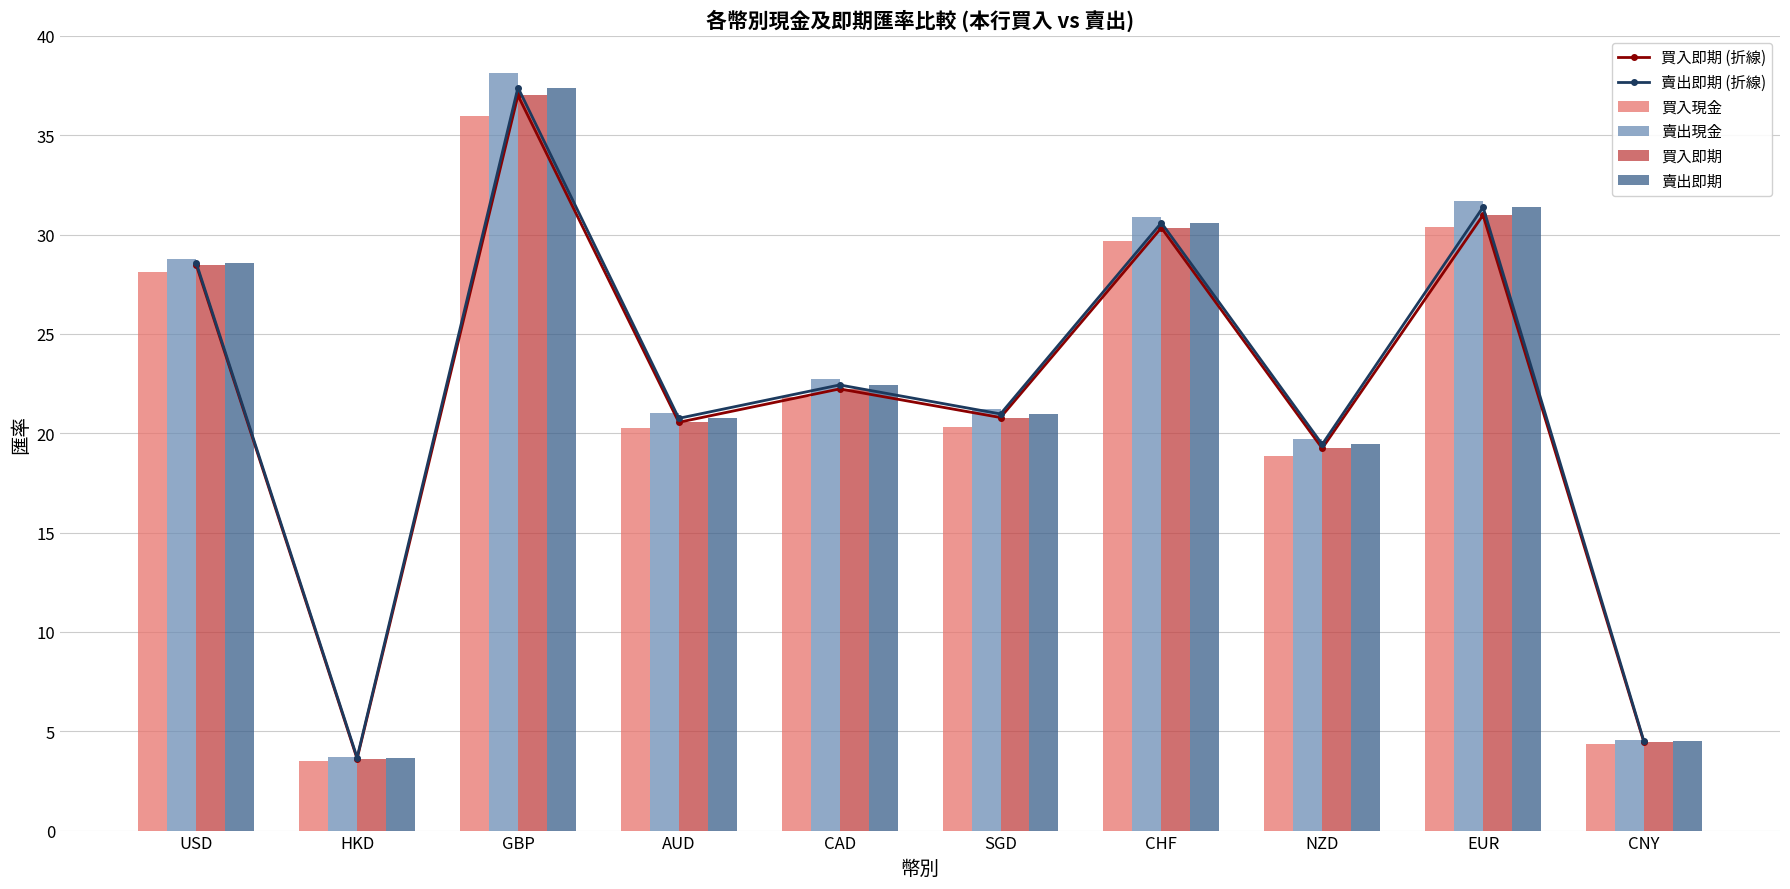

Reading right to left, list all the values displayed in this chart.

買入即期 (折線): 4.4	31.0	19.2	30.3	20.8	22.2	20.6	37.0	3.6	28.5
賣出即期 (折線): 4.5	31.4	19.4	30.6	21.0	22.4	20.8	37.4	3.7	28.6
買入現金: 4.4	30.4	18.9	29.7	20.3	21.8	20.3	36.0	3.5	28.1
賣出現金: 4.5	31.7	19.7	30.9	21.2	22.7	21.0	38.1	3.7	28.8
買入即期: 4.4	31.0	19.2	30.3	20.8	22.2	20.6	37.0	3.6	28.5
賣出即期: 4.5	31.4	19.4	30.6	21.0	22.4	20.8	37.4	3.7	28.6